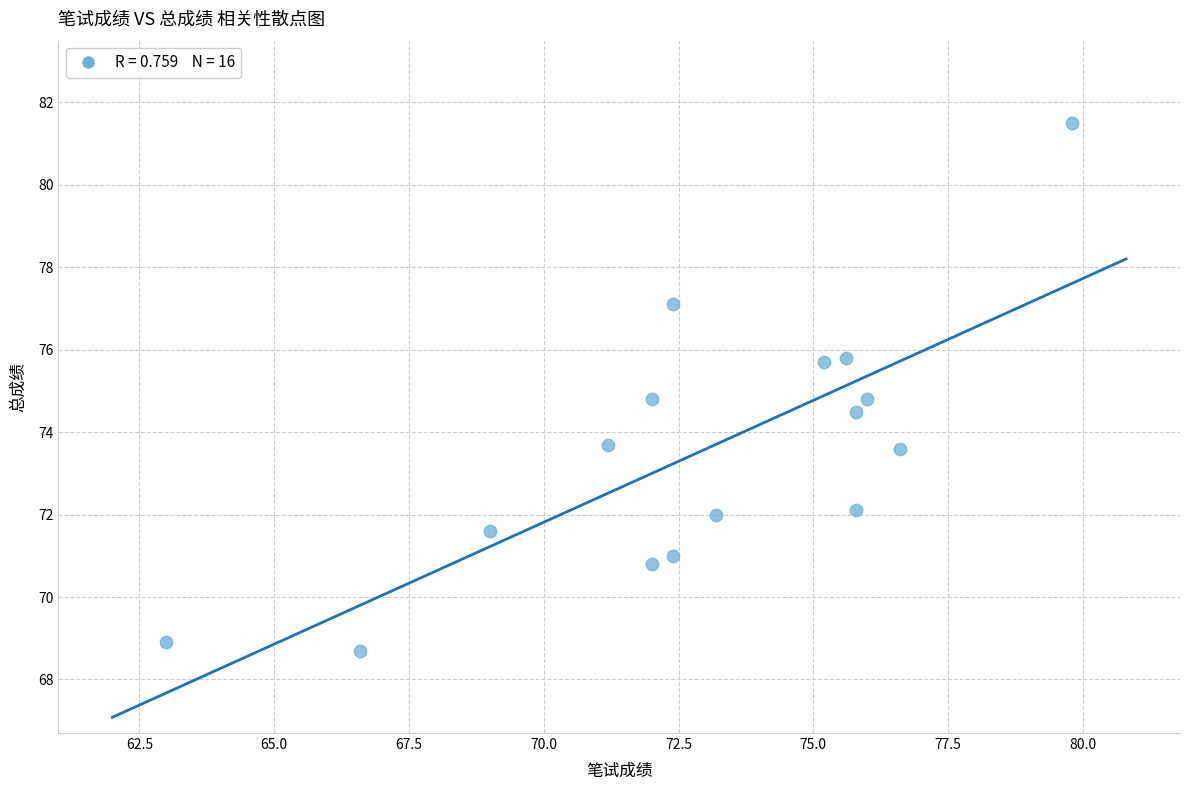

What is the range of Y values (max minus min)?

12.8